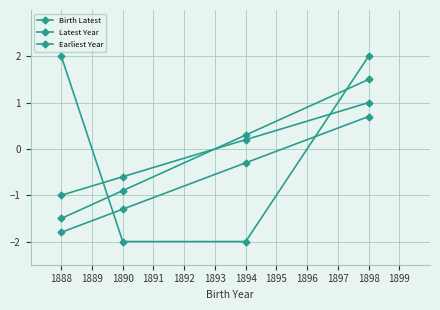

How many values in Latest Year are below zero?

2